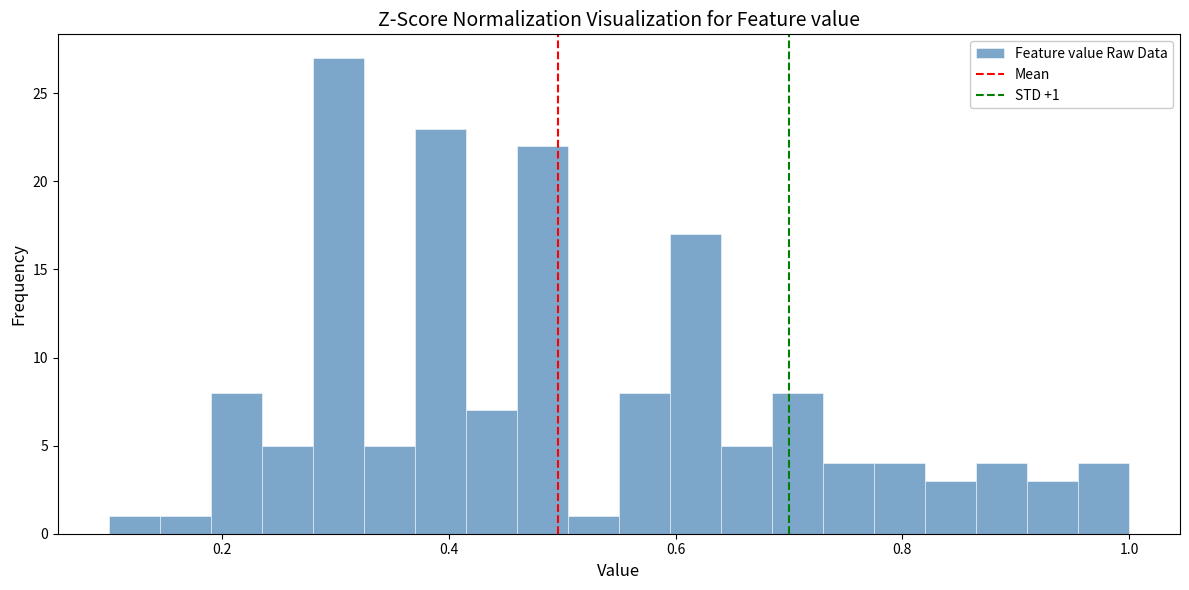

Read against the x-axis, roughly where is the centre of the tallest bar?

0.30